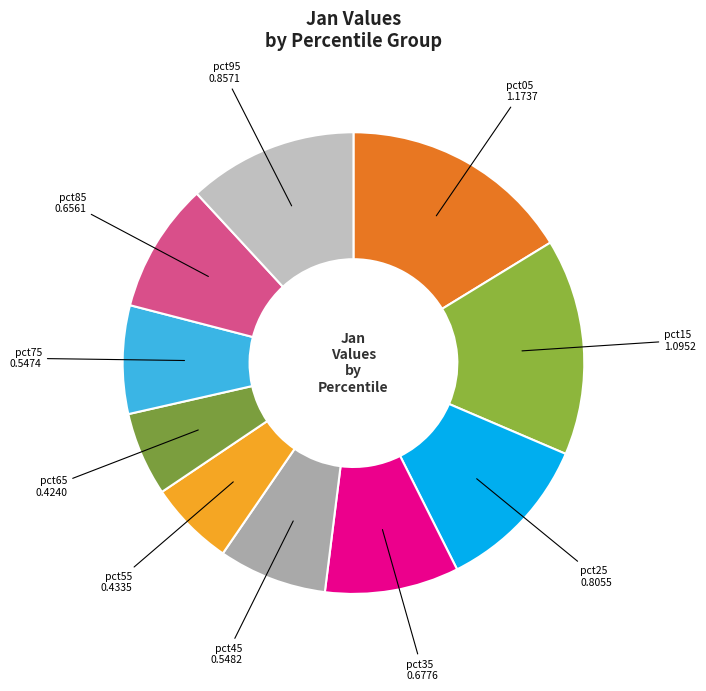

Is there any slice that represents more than half of the pie?

No